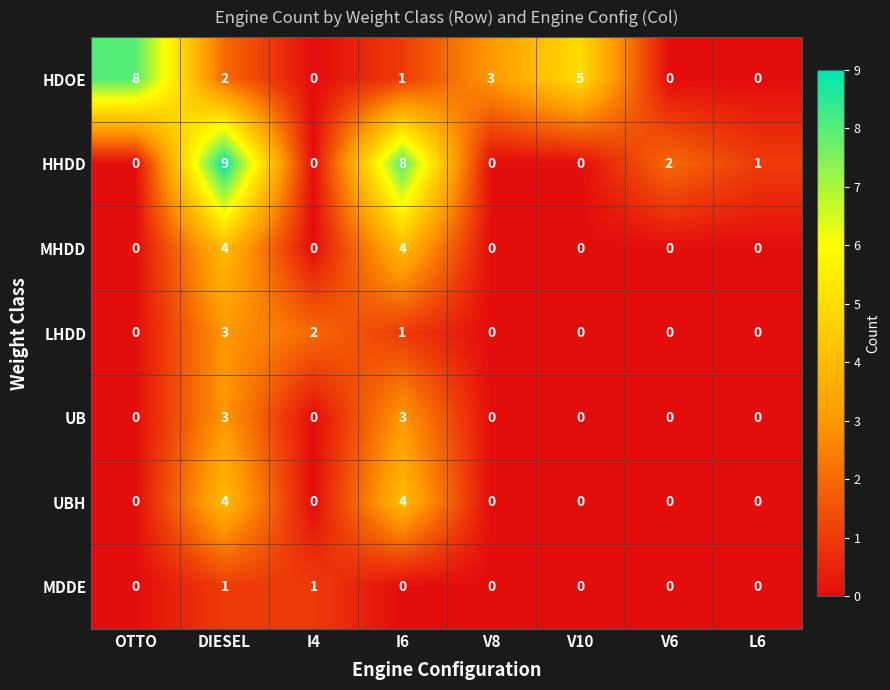

What is the highest value of the UB series?

3